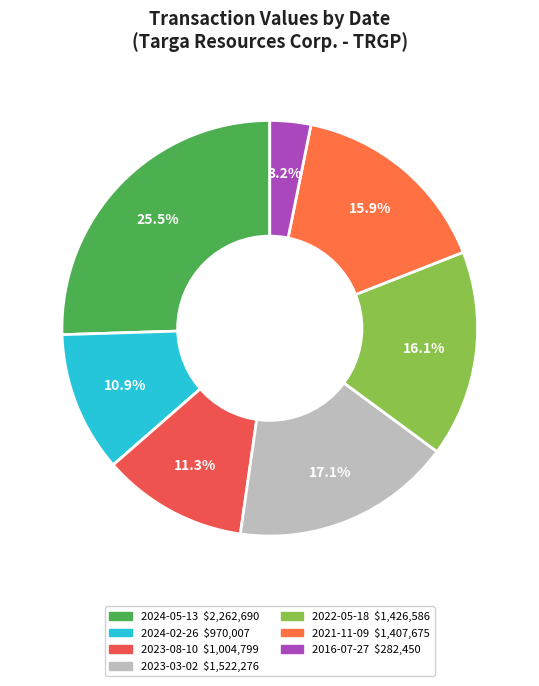

Rank the categories by value from highest to lowest.

2024-05-13, 2023-03-02, 2022-05-18, 2021-11-09, 2023-08-10, 2024-02-26, 2016-07-27